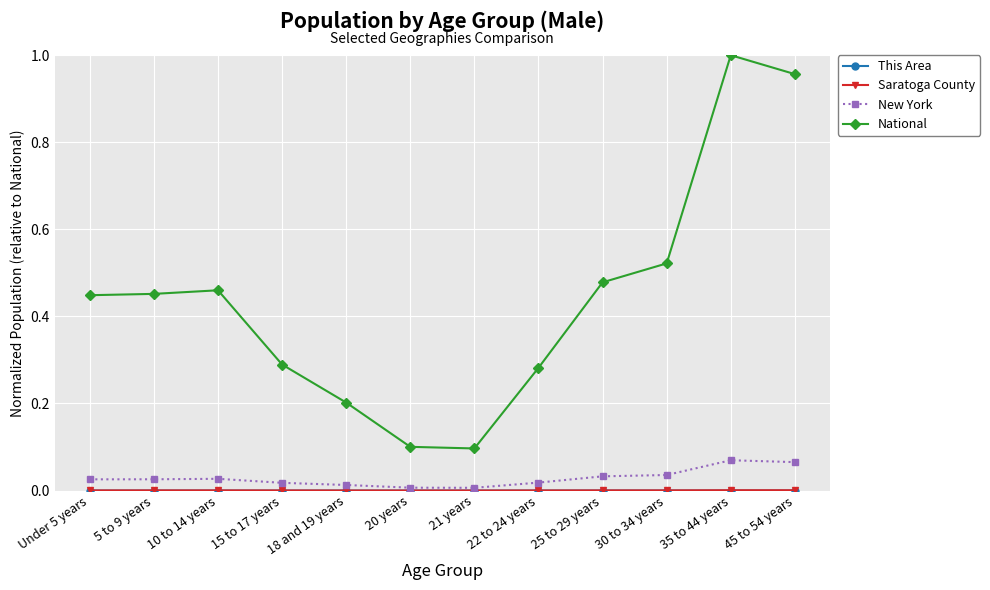

How many data points does each series have?

12